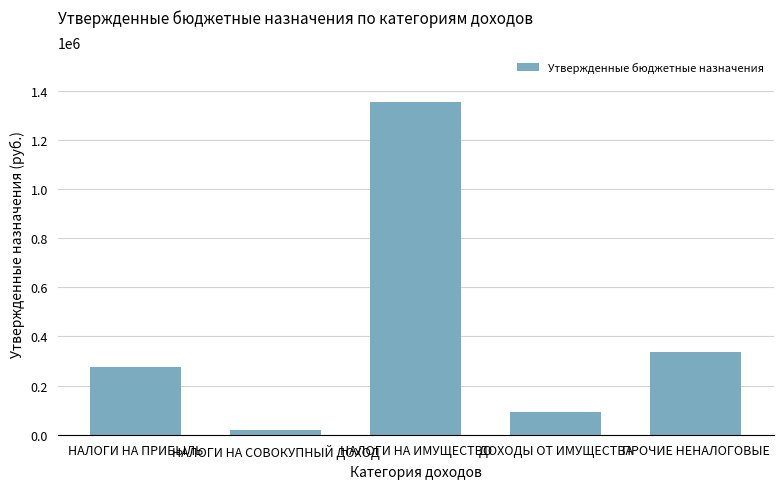

What value does the data have at ПРОЧИЕ НЕНАЛОГОВЫЕ?

336916